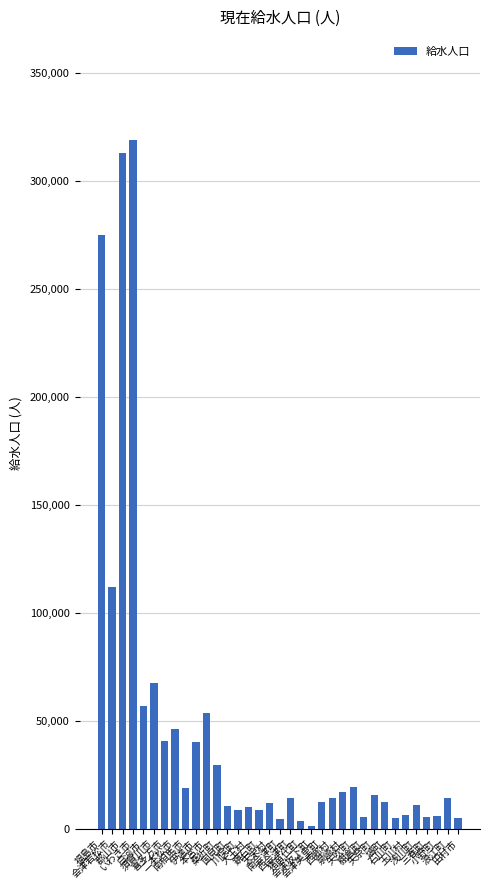

What is the sum of all values?

1595629